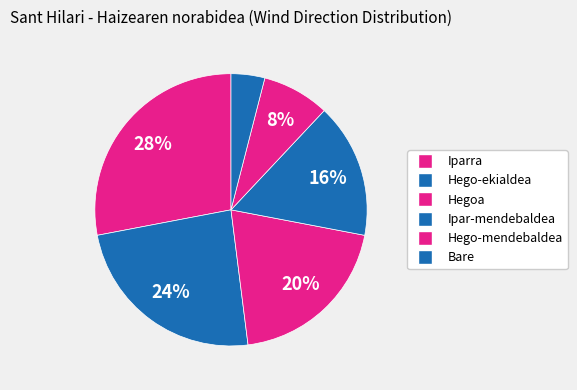

Which slice is the largest?

Iparra